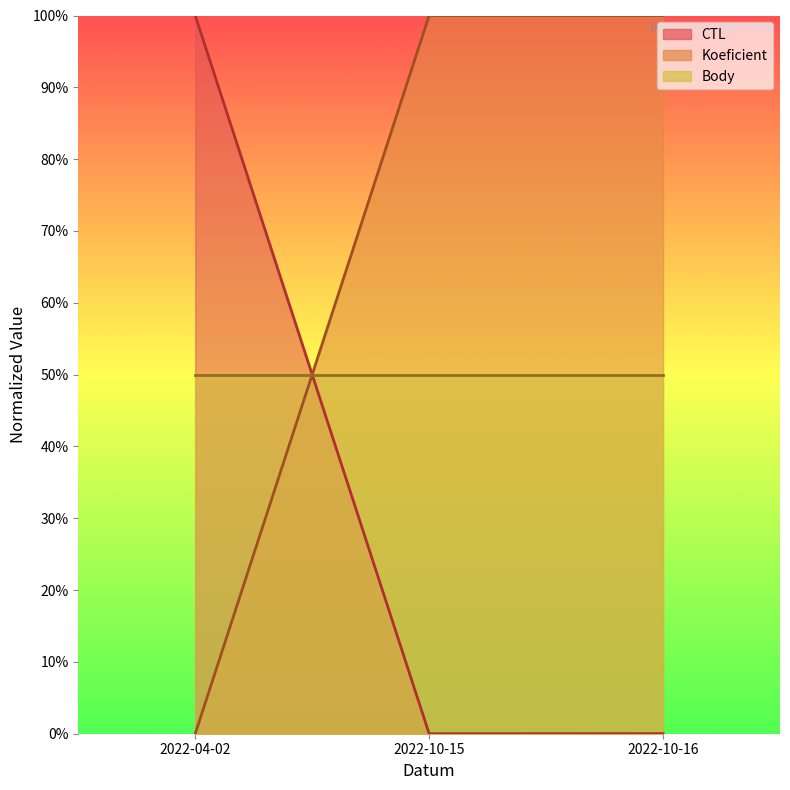

What is the difference between the CTL values at 2022-04-02 and 2022-10-16?

100.0